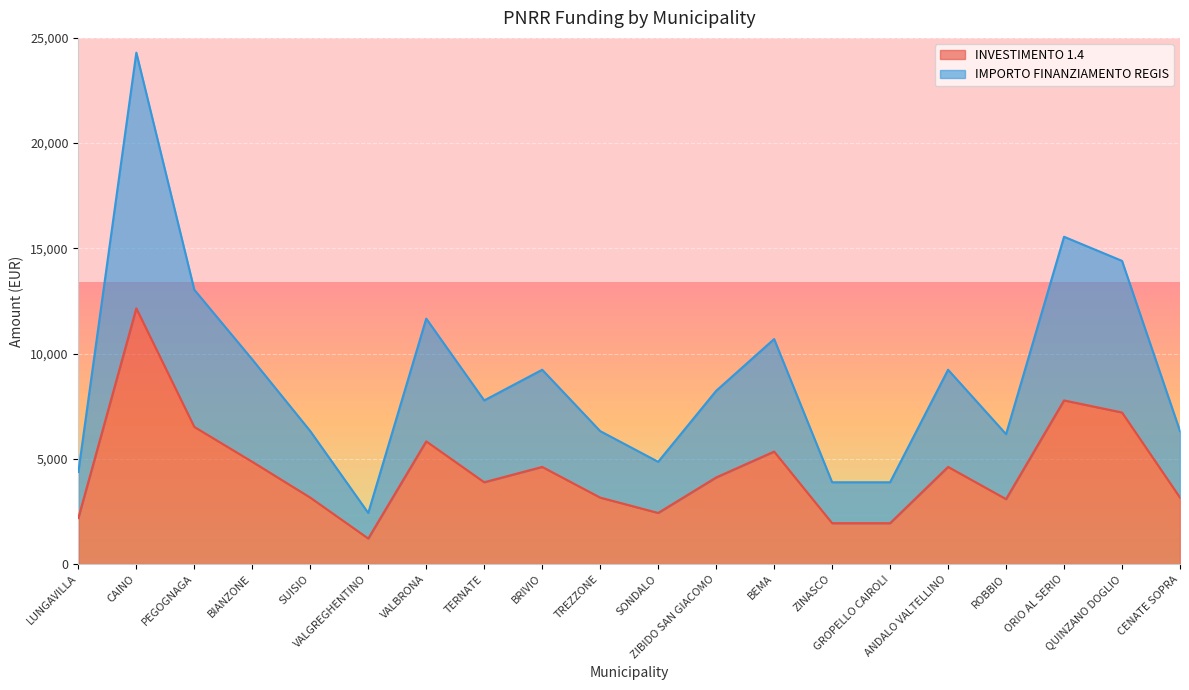

At which category does the chart reach its minimum across all series?

VALGREGHENTINO